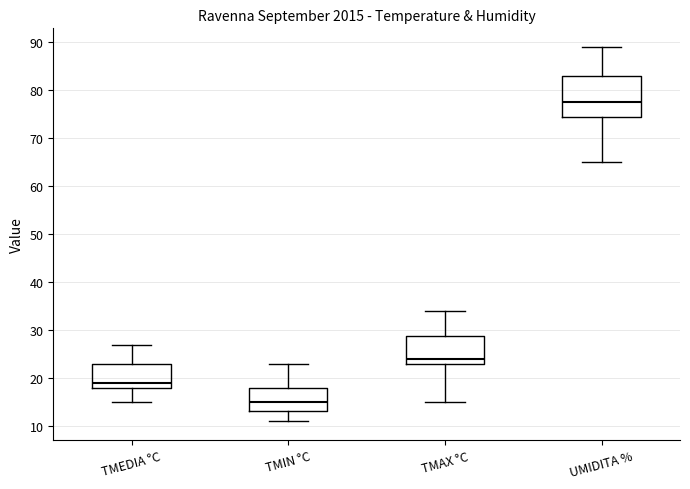

Where does the upper whisker of the box for TMAX °C end on the y-axis? The values are not printed on the chart, so give them approximately, as read against the axis.

34